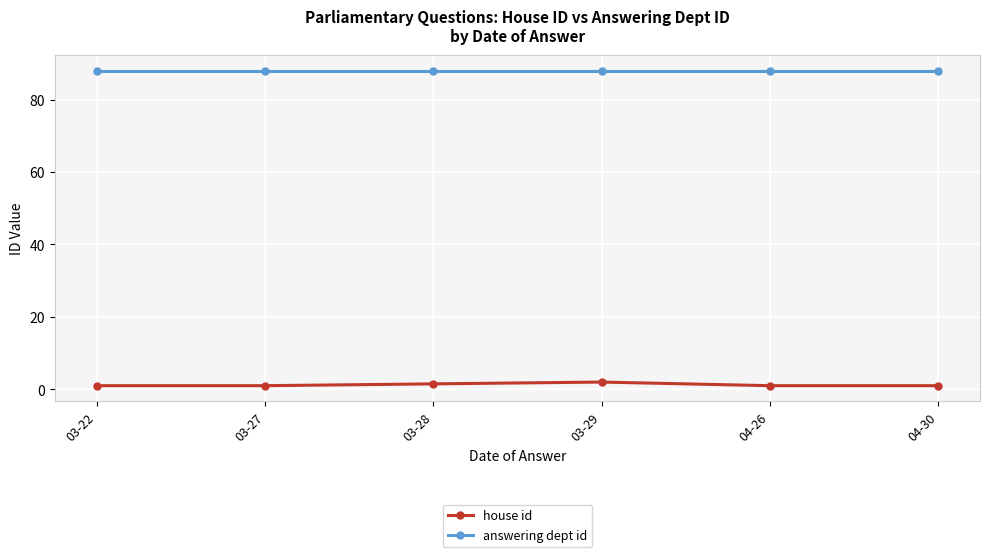

True or false: house id has more than 2 interior local peaks.

False